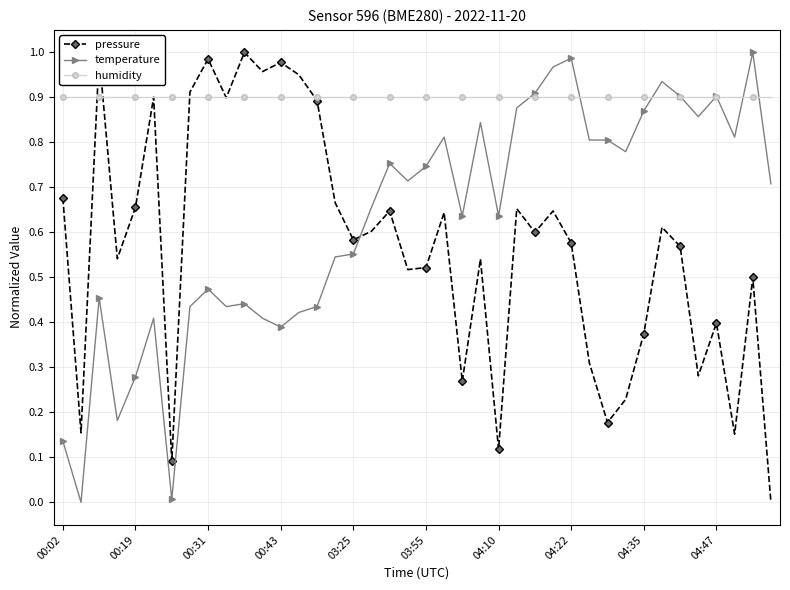

How many times do temperature and pressure cross each other?

1